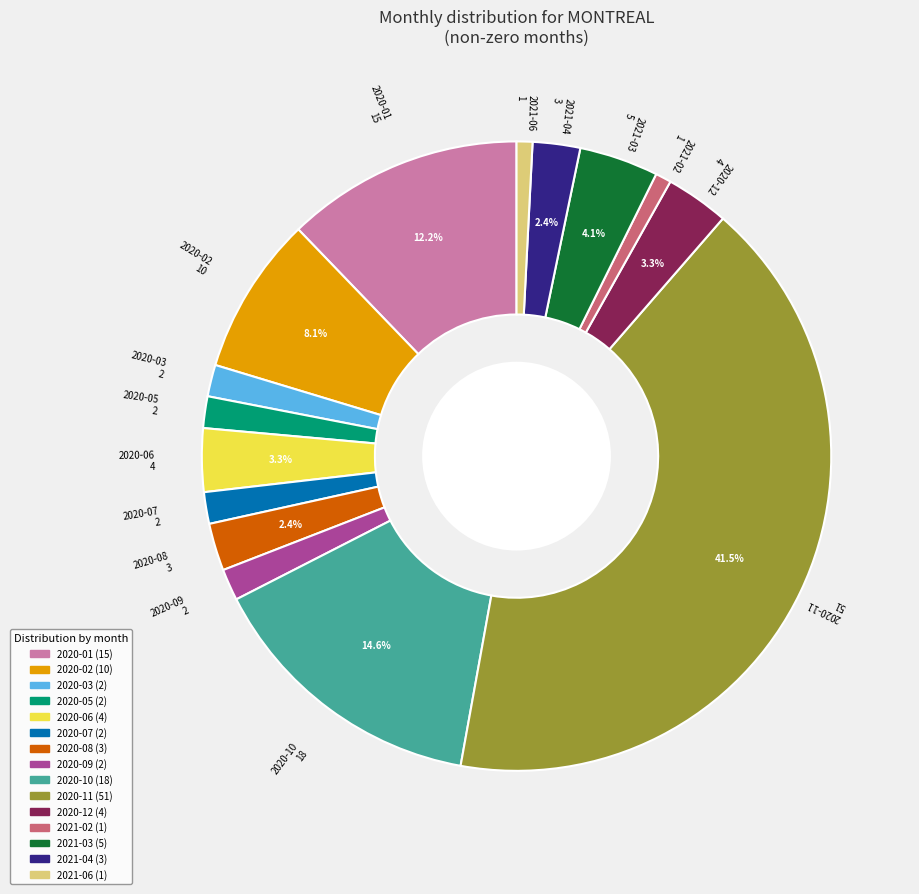

Is there a majority slice in this chart?

No